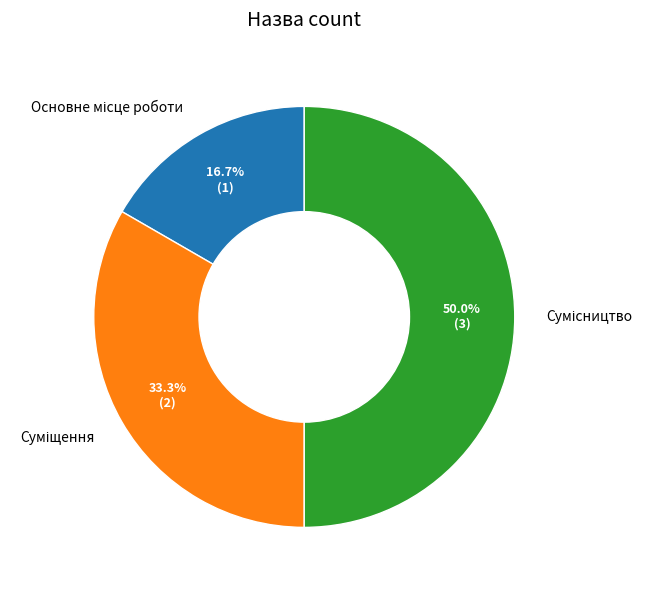

Which slice is the largest?

Сумісництво